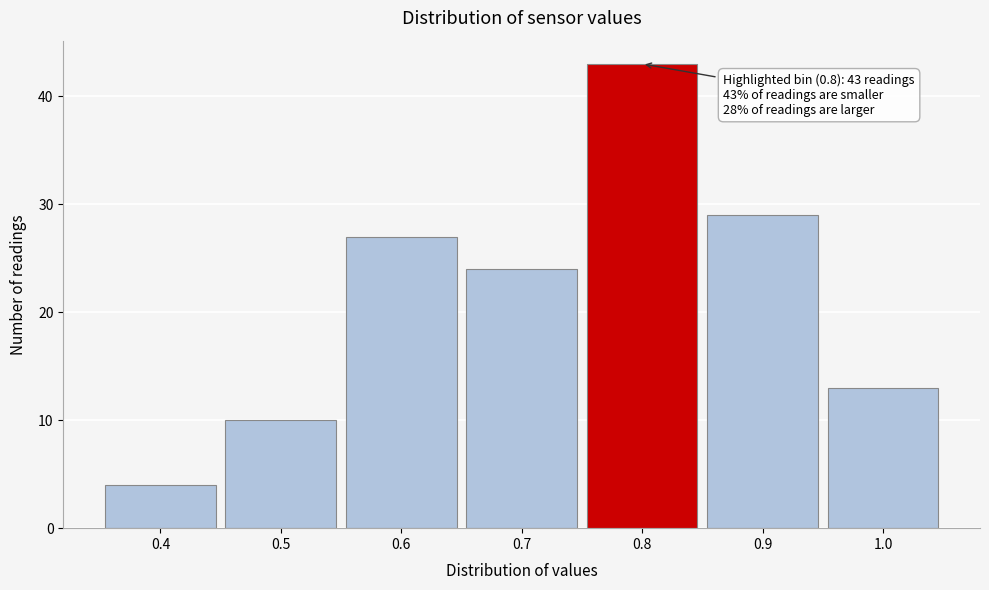

Over which range of the x-axis is the bar tallest?

0.75 to 0.85